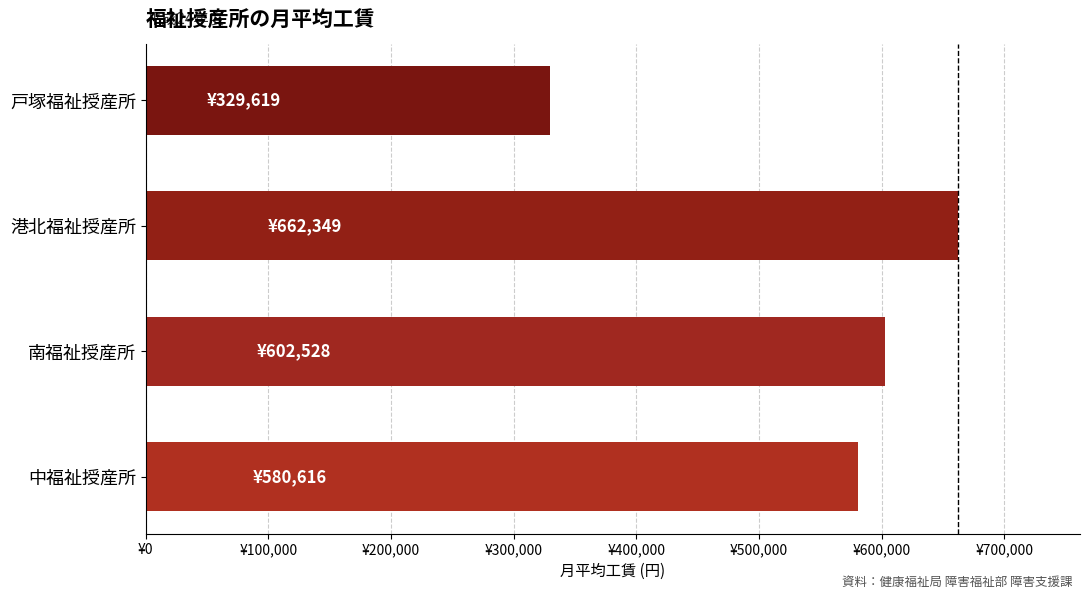

Are the bars horizontal?

Yes